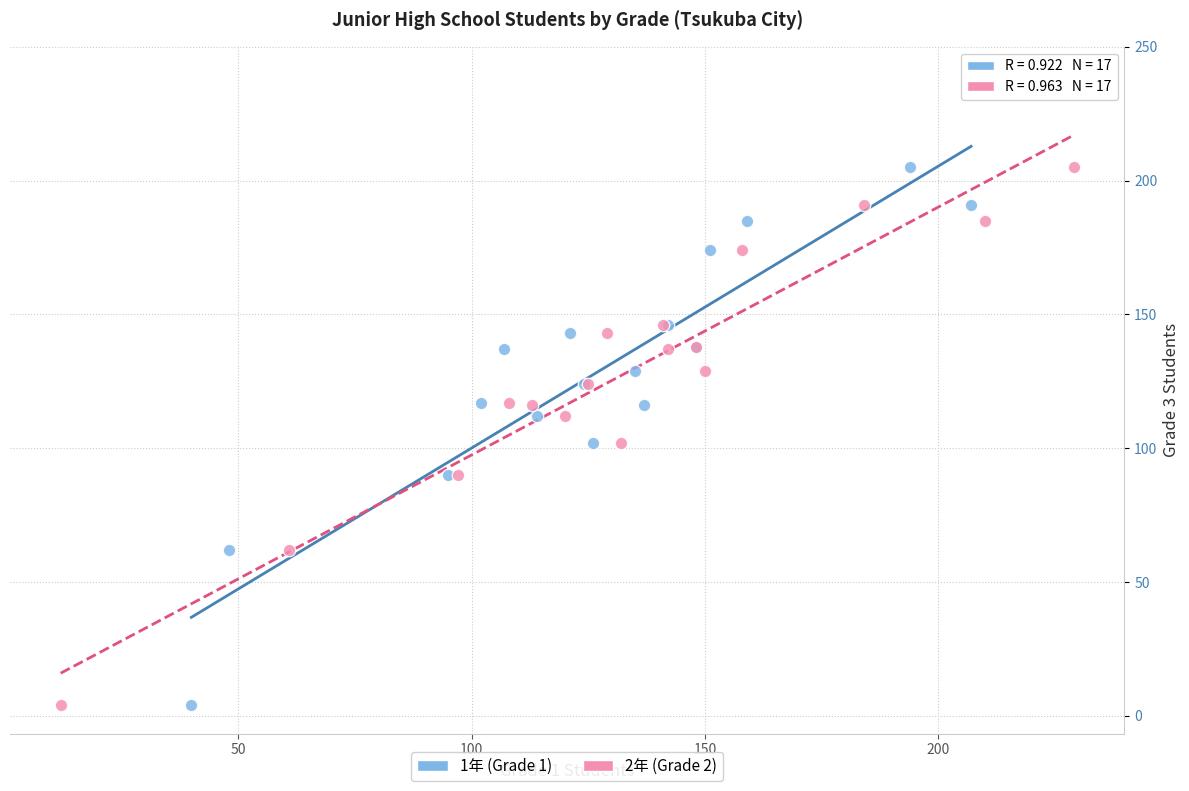

What are all the series names shown in the legend?

1年 (Grade 1), 2年 (Grade 2)